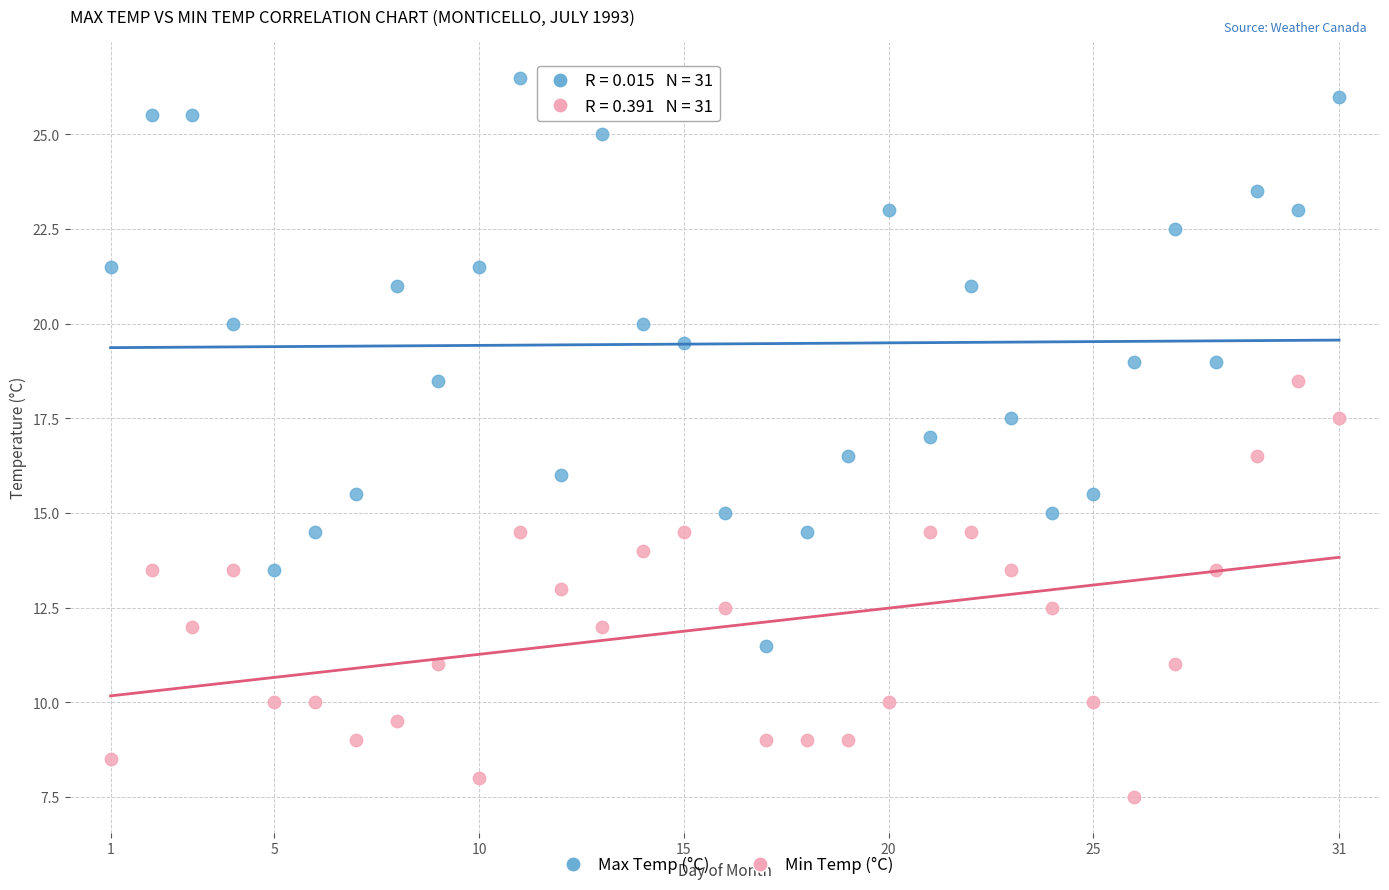

Which series reaches the maximum Y coordinate?

Max Temp (°C)